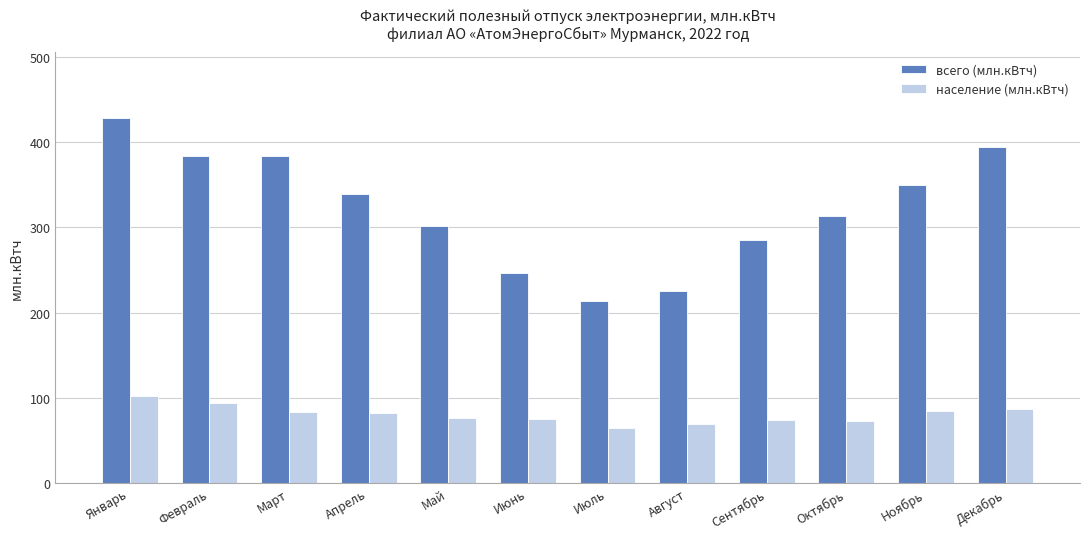

What is the label of the 7th bar from the right?

Июнь